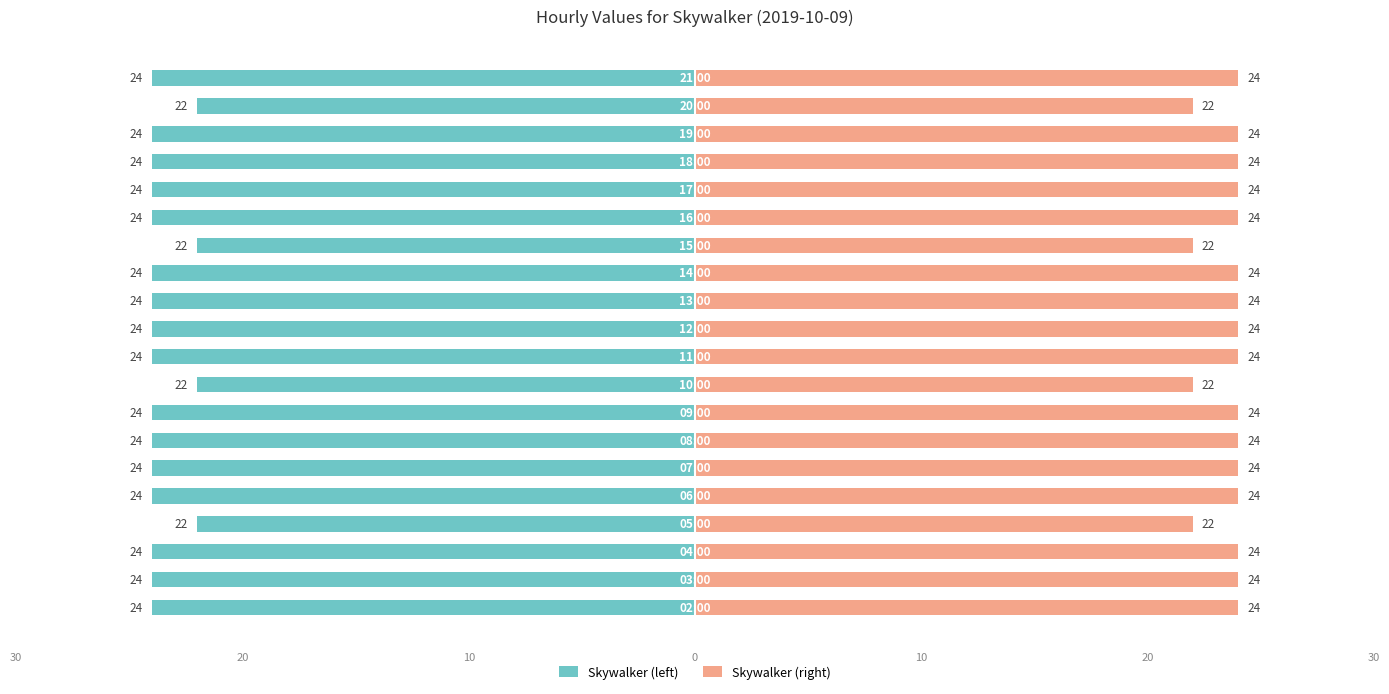

What value does the Skywalker (right) series have at 14?

24